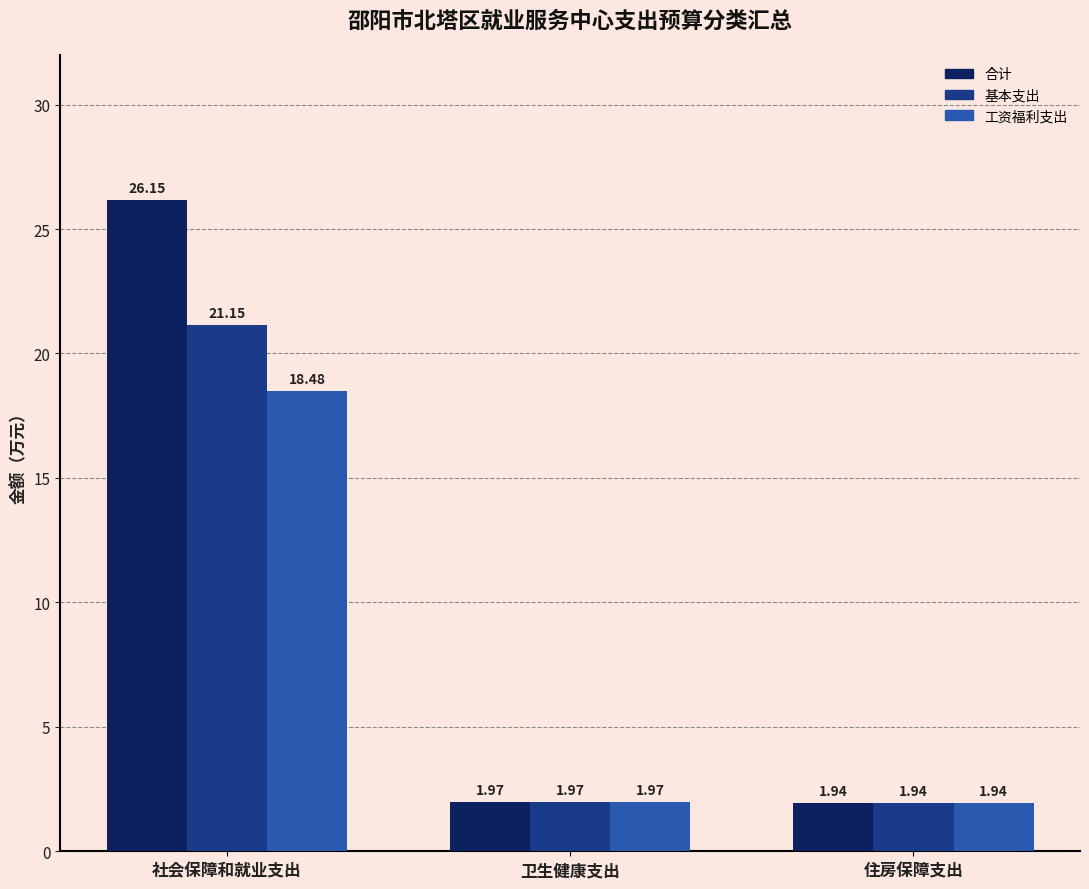

What is the difference between the maximum and minimum values in the 合计 series?

24.2